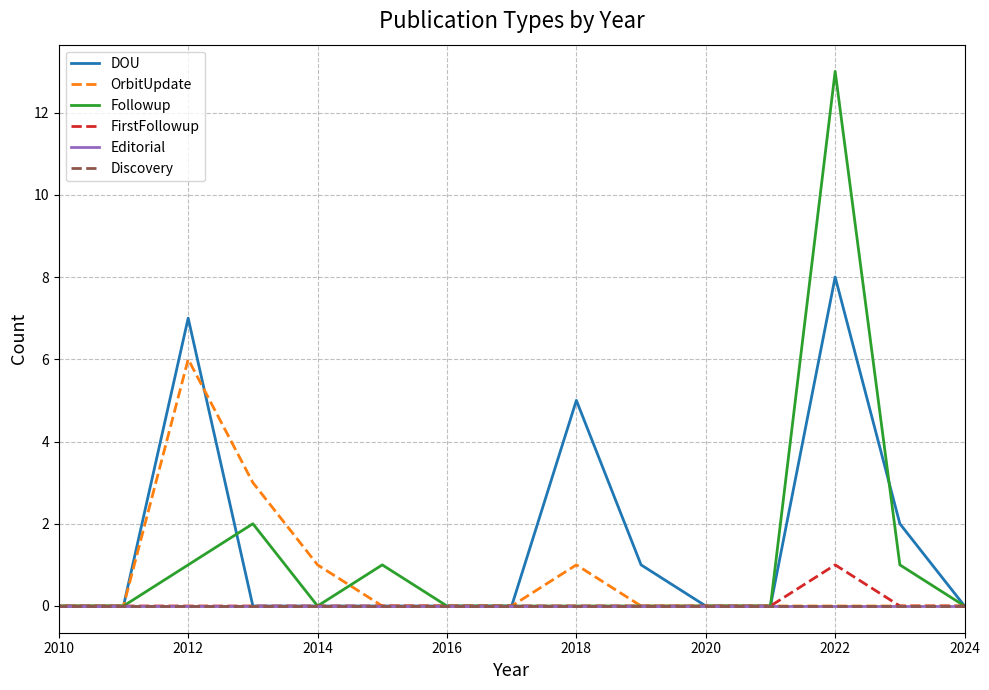

How many lines are shown in the chart?

6